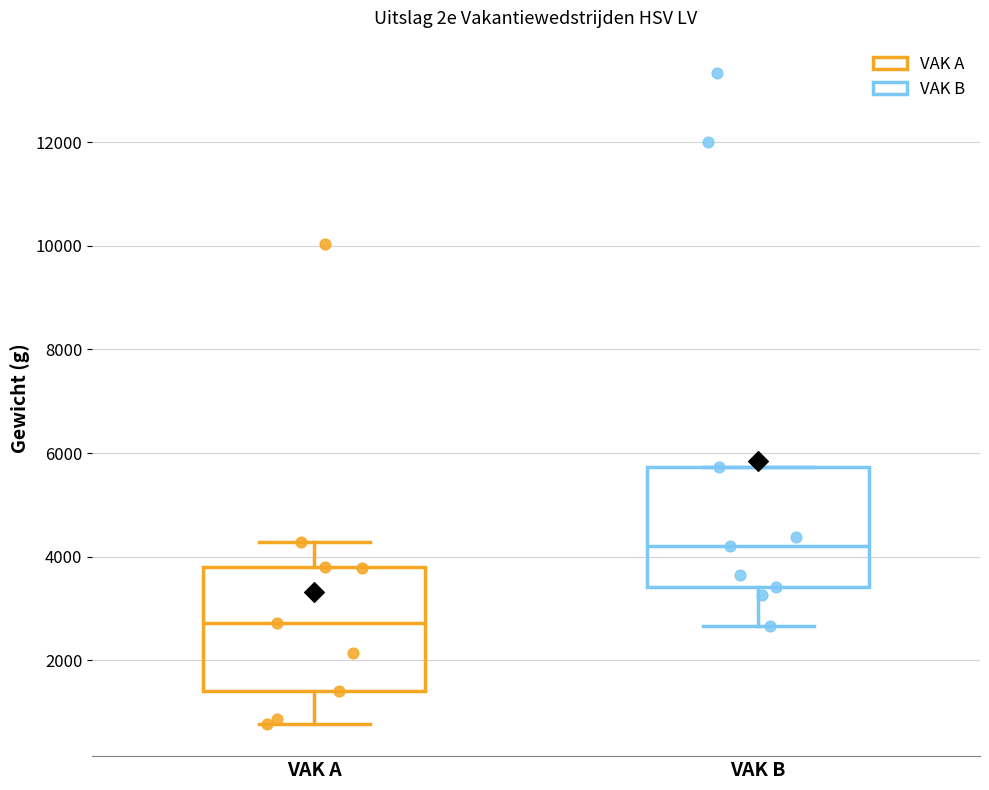

Where is the upper edge of the box for VAK A on the y-axis? The values are not printed on the chart, so give them approximately, as read against the axis.

3800